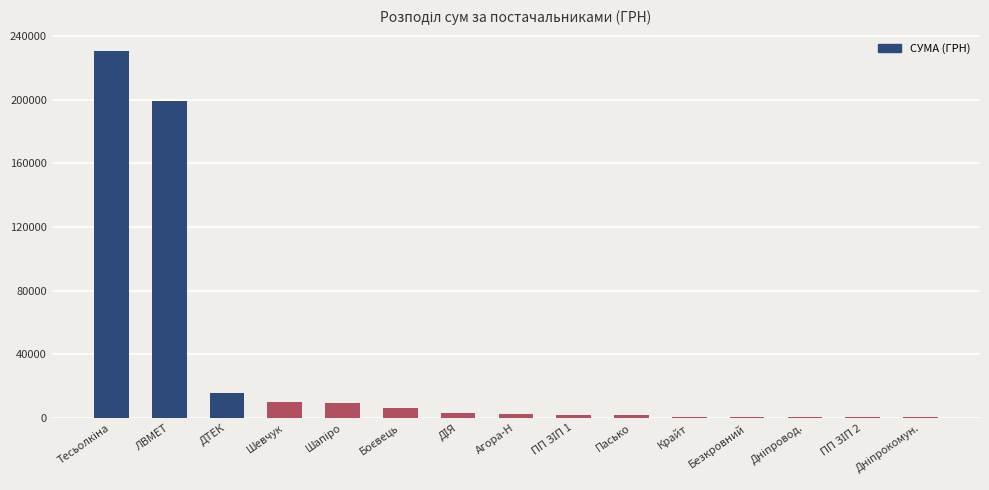

Where is the data nearest to the value 115350?

ЛВМЕТ